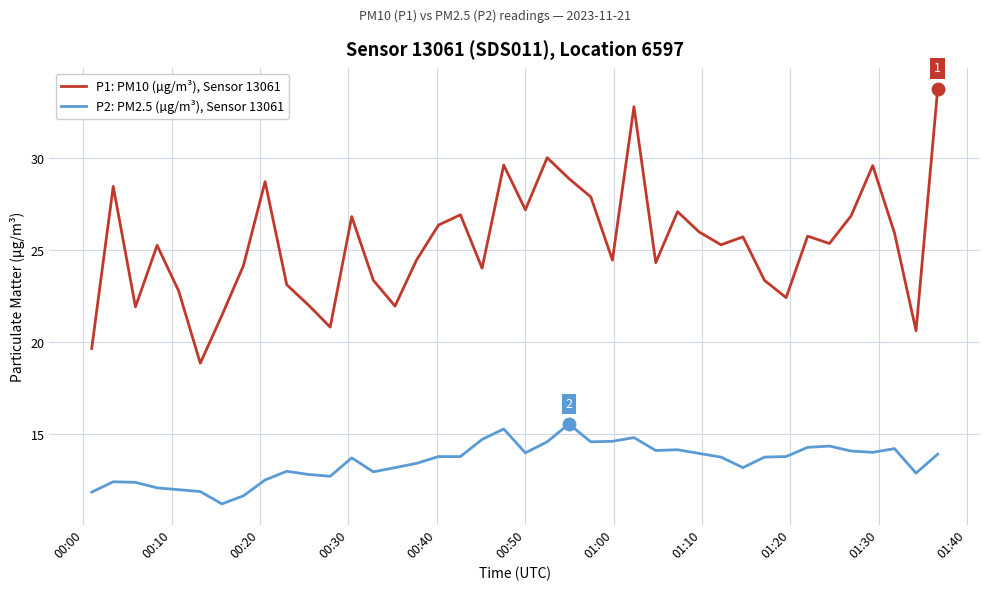

What is the smallest value displayed?

11.2